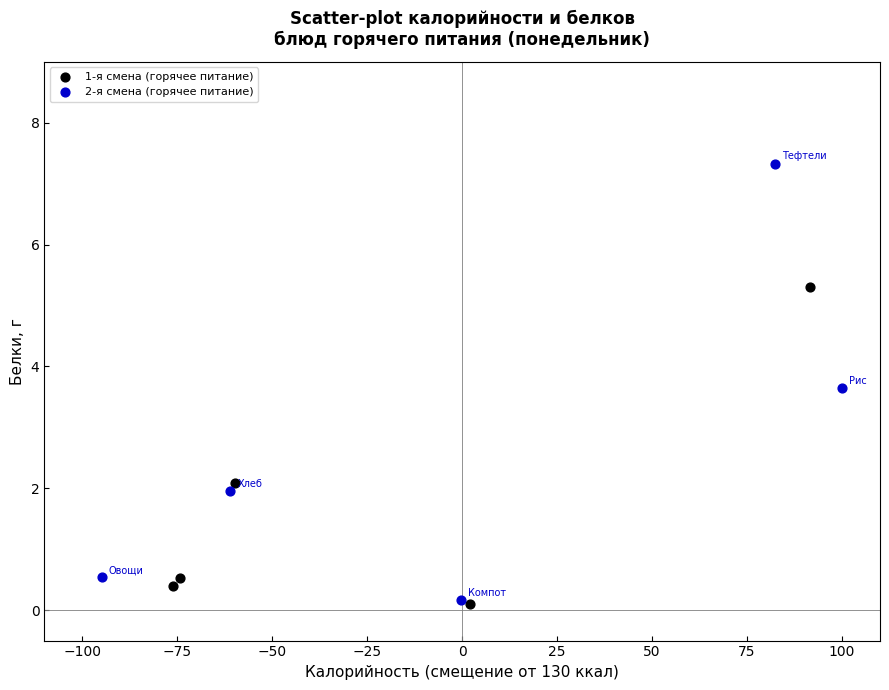

Which series reaches the maximum Y coordinate?

2-я смена (горячее питание)